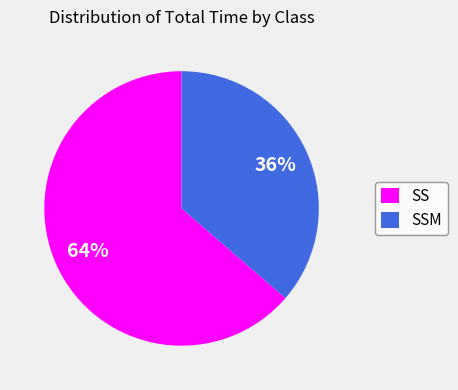

Is SSM the majority of the pie?

No